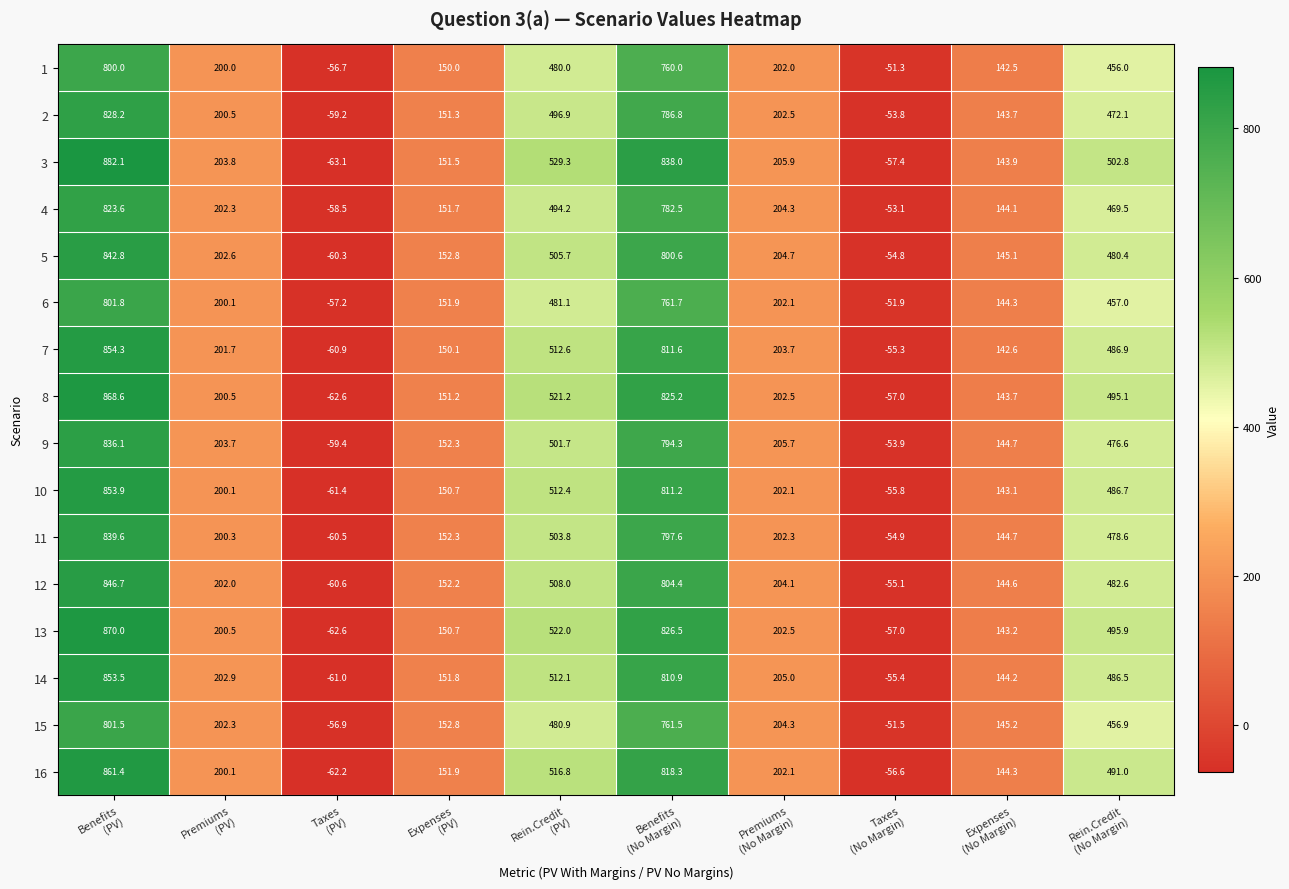

Which label corresponds to the largest value in the chart?

Benefits
(PV)